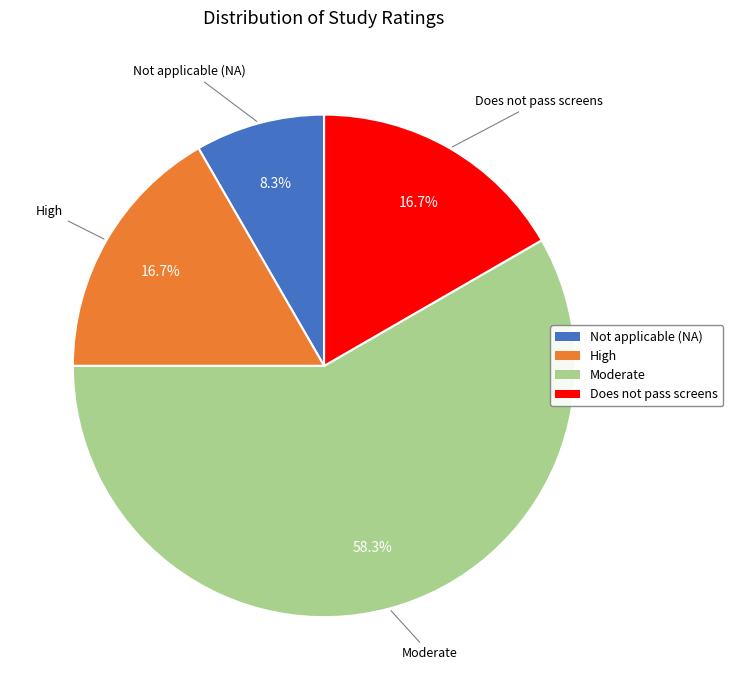

True or false: High accounts for 7% of the total.

False